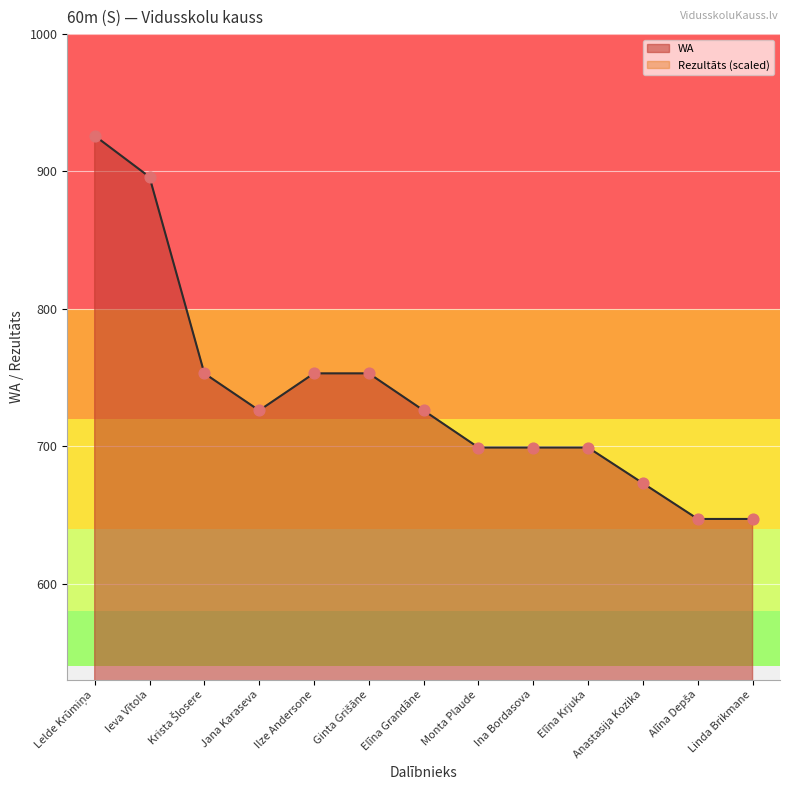

Is the value of Rezultāts at Ina Bordasova greater than the value of WA at Ginta Grišāne?

No